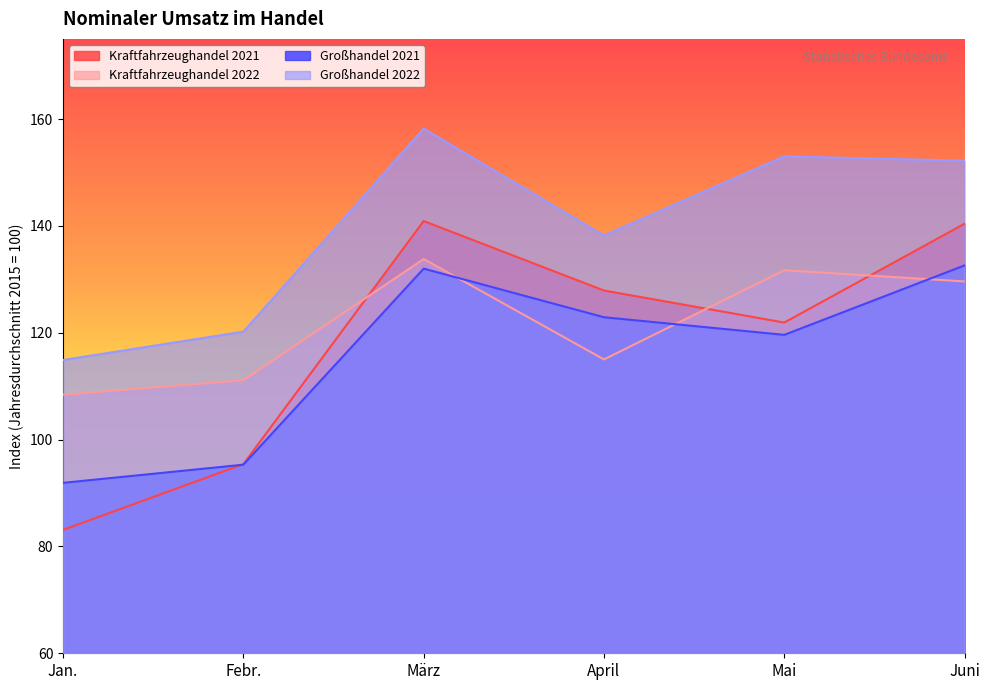

Between März and Mai, which series saw the biggest shift?

Kraftfahrzeughandel 2021